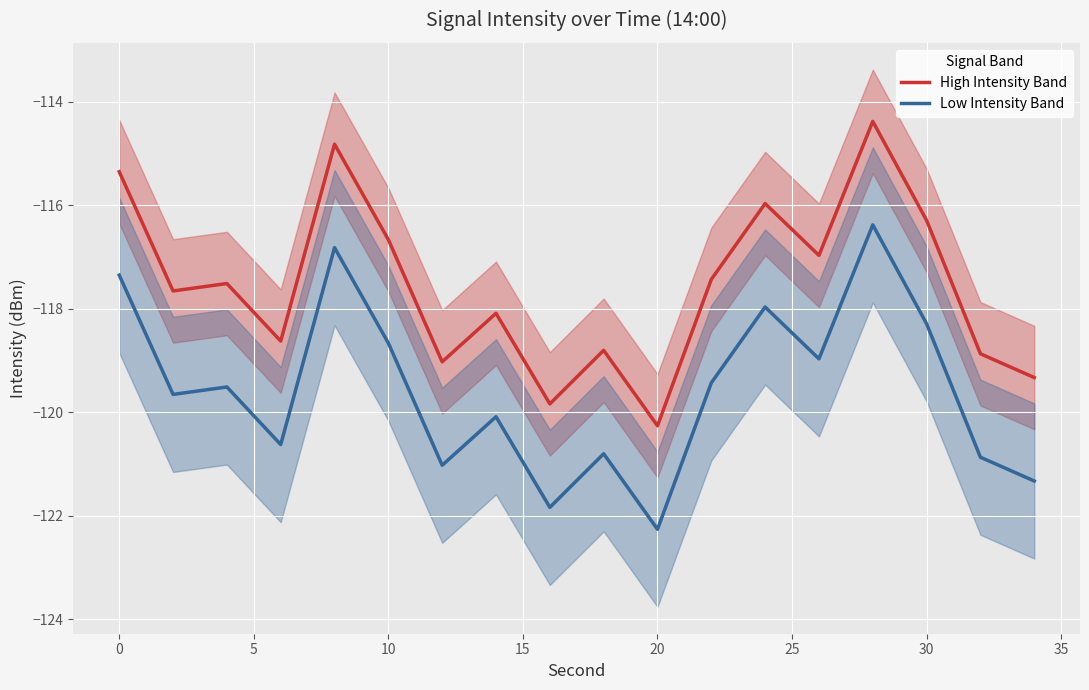

True or false: Low Intensity Band and High Intensity Band cross at least once.

False